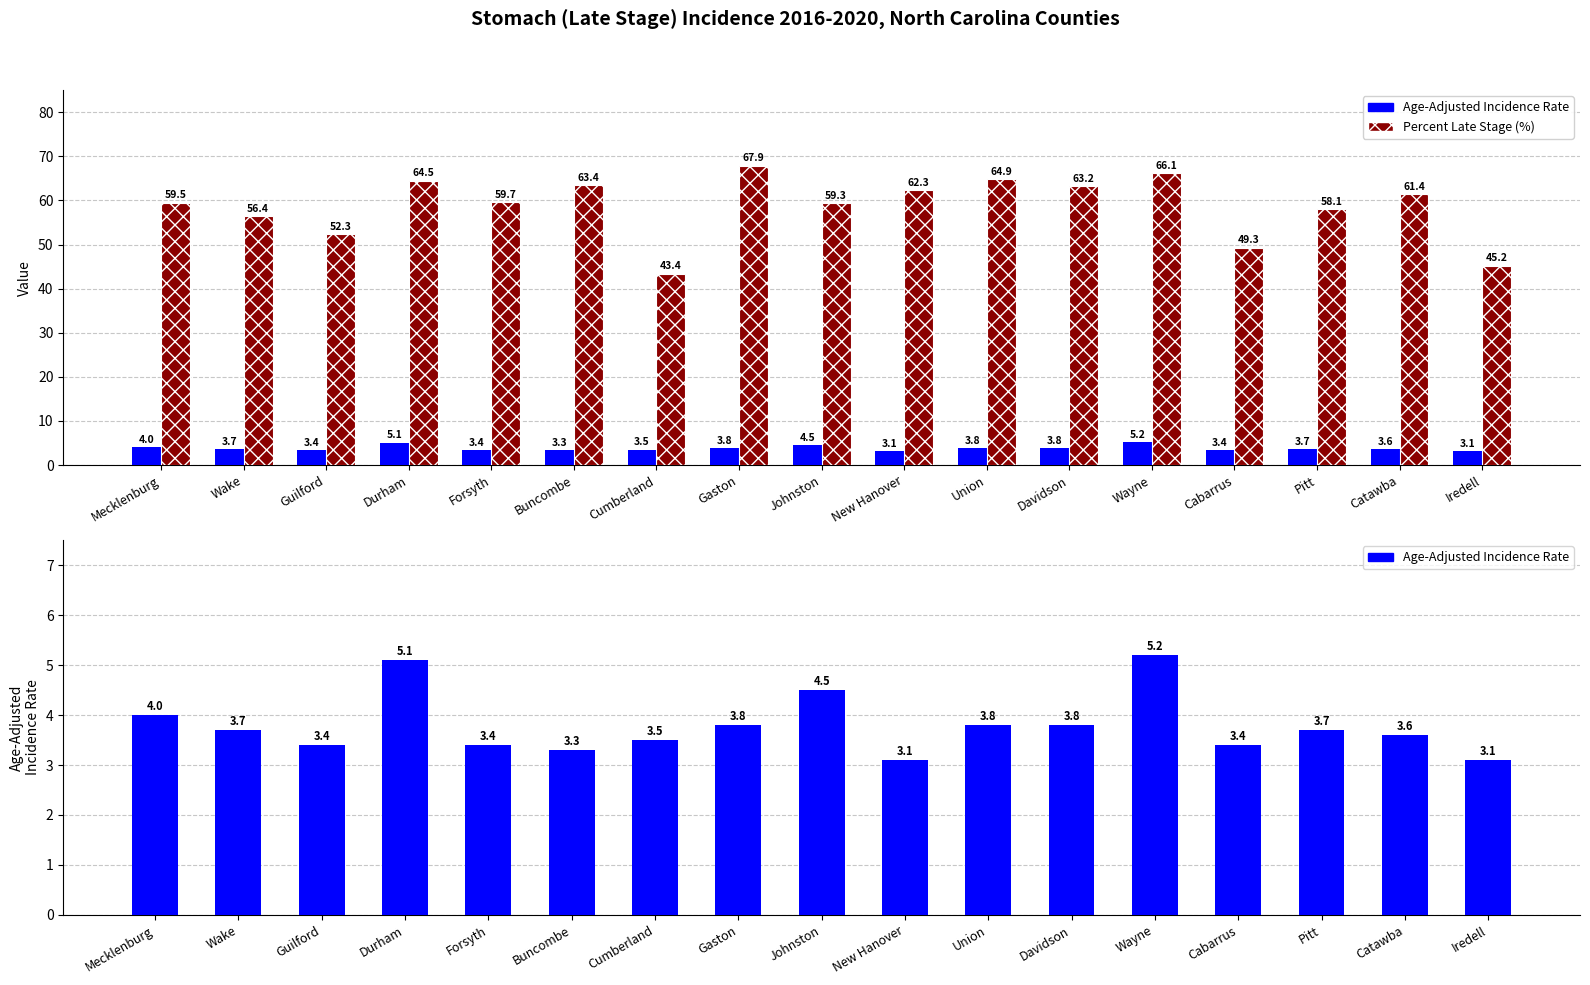

Rank the series by their average value, from highest to lowest.

Percent Late Stage (%), Age-Adjusted Incidence Rate